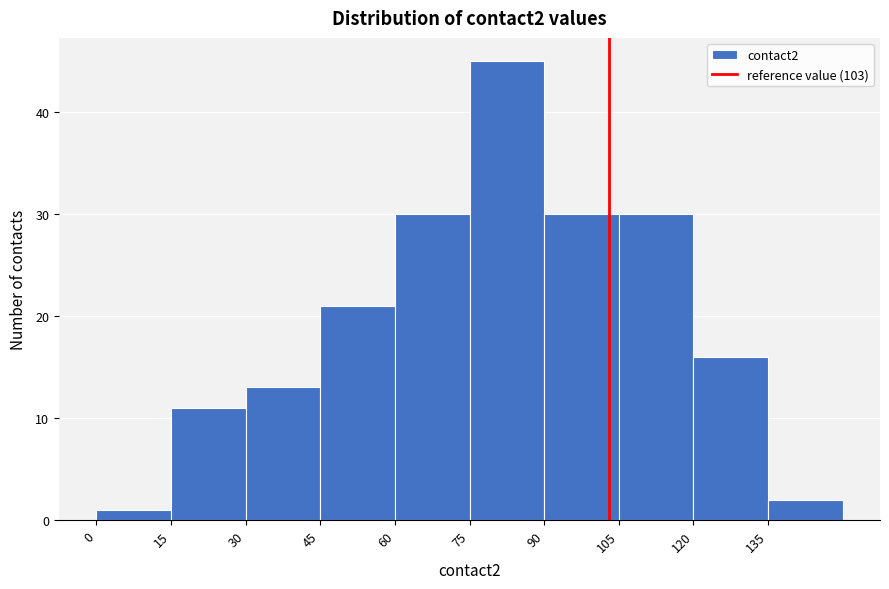

Which range on the x-axis has the tallest bar?

75 to 90